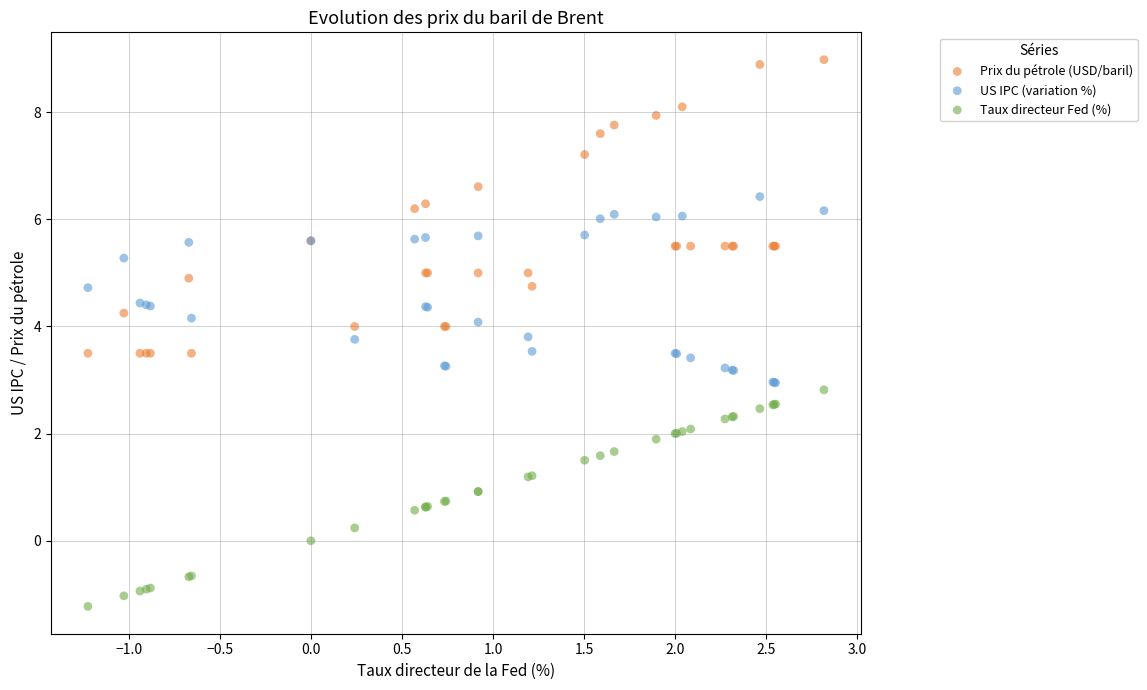

Which series reaches the maximum Y coordinate?

Prix du pétrole (USD/baril)